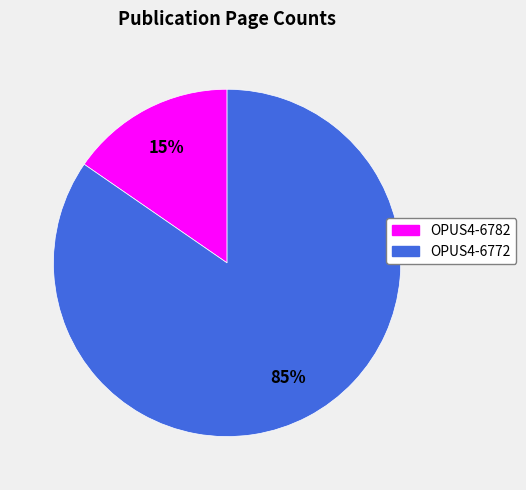

How many slices are in this pie chart?

2